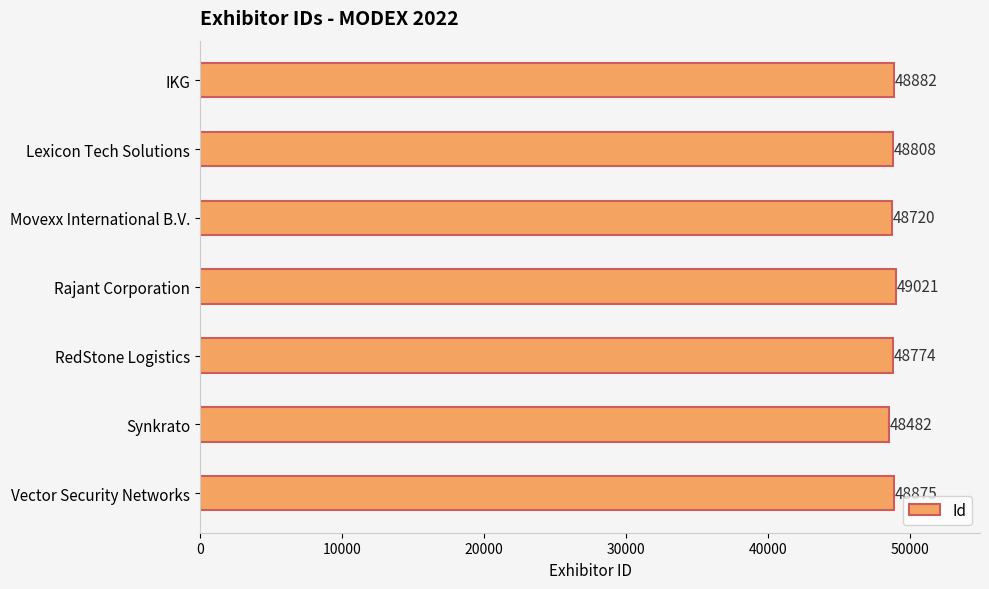

Are the bars grouped side by side (vs. stacked)?

No